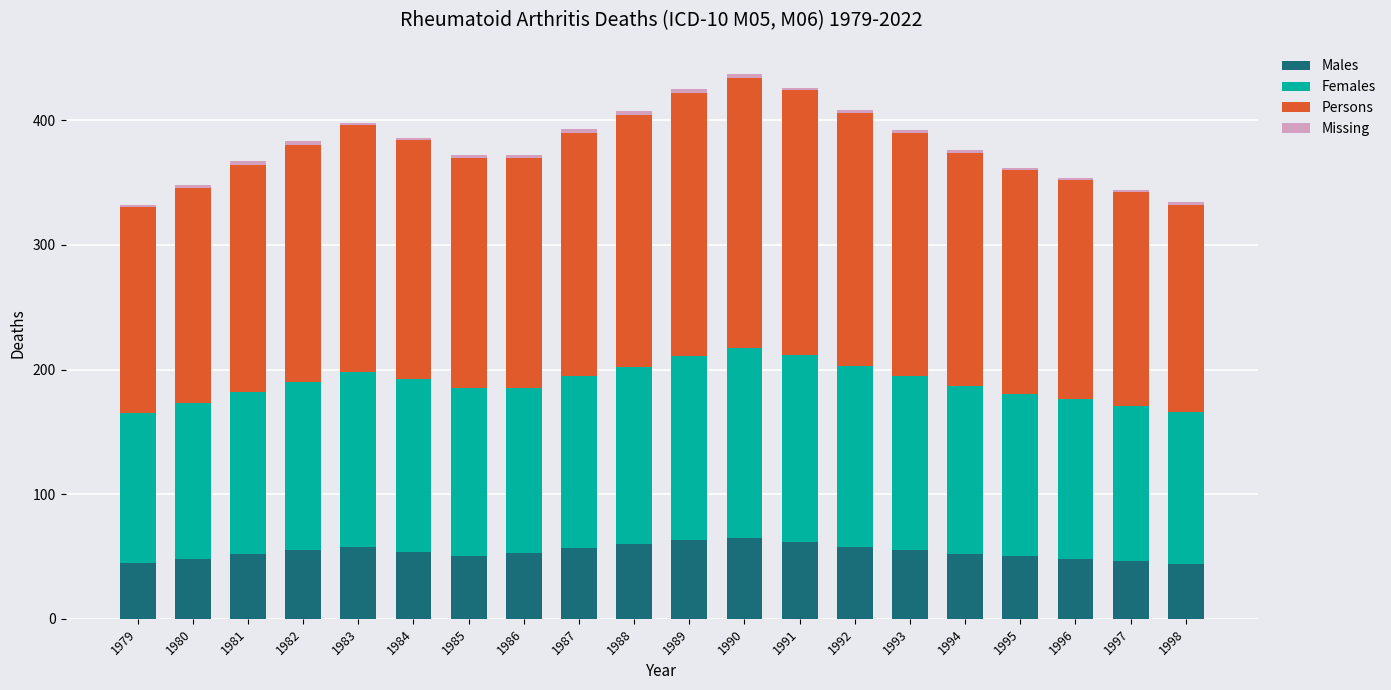

Count the number of categories in the chart.

20